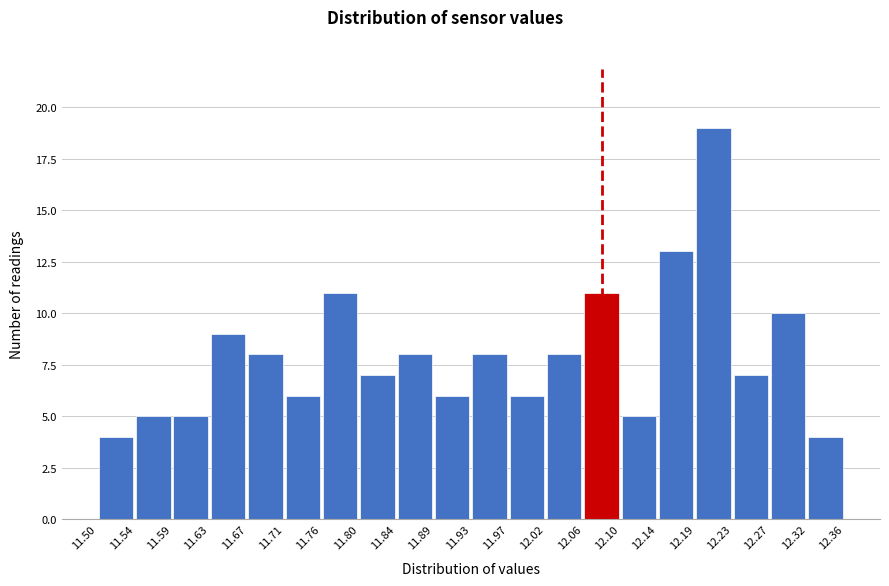

Which range on the x-axis has the tallest bar?

12.19 to 12.23